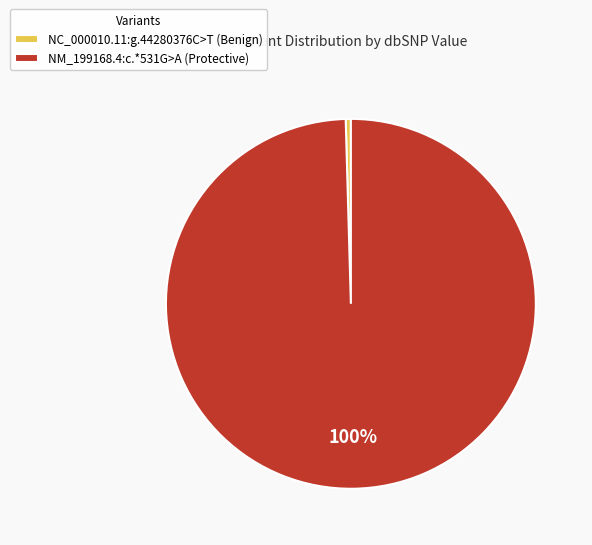

Does NC_000010.11:g.44280376C>T account for over 50% of the chart?

No